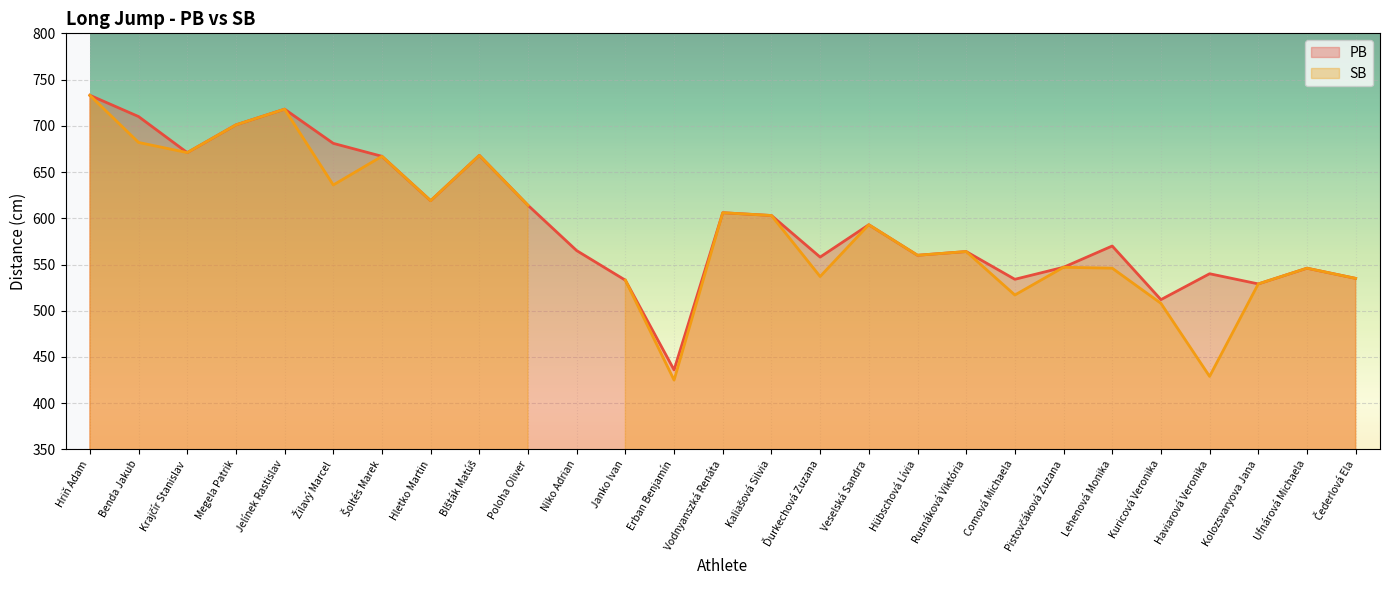

What is the average value?

597